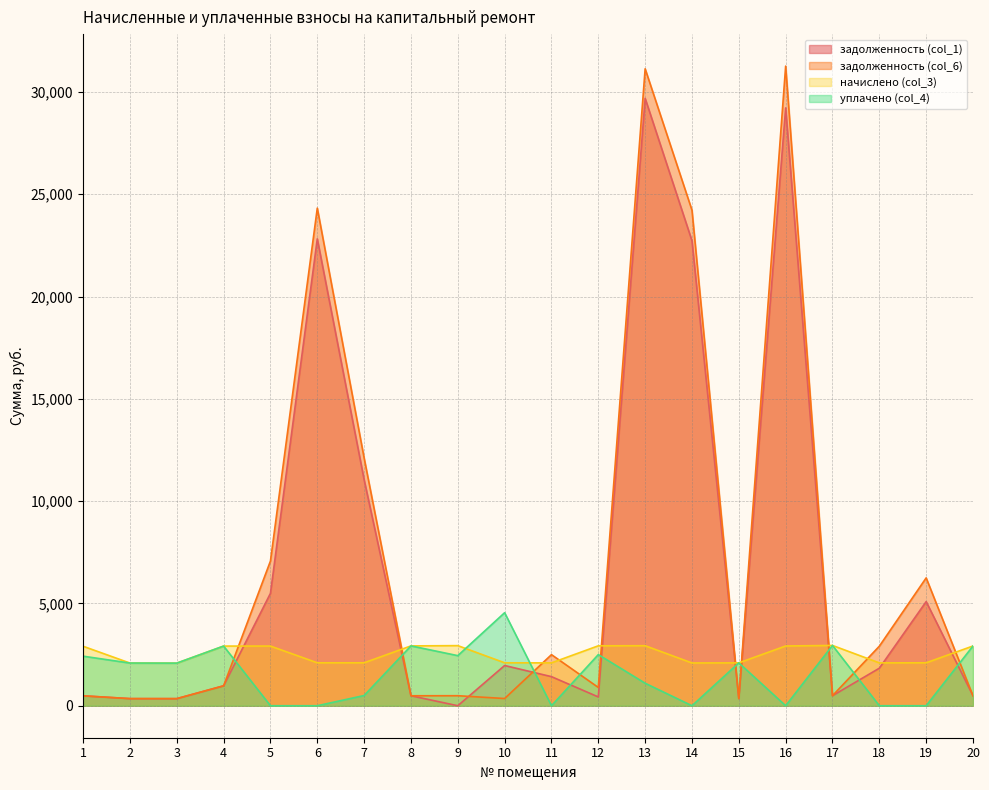

At which label does задолженность (col_6) first exceed 973?

4